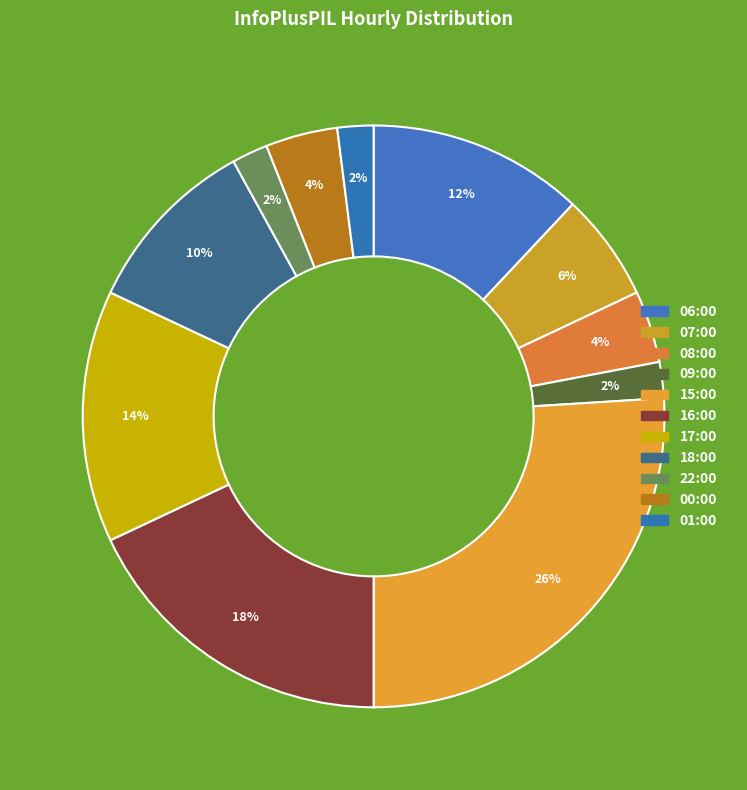

Is there any slice that represents more than half of the pie?

No